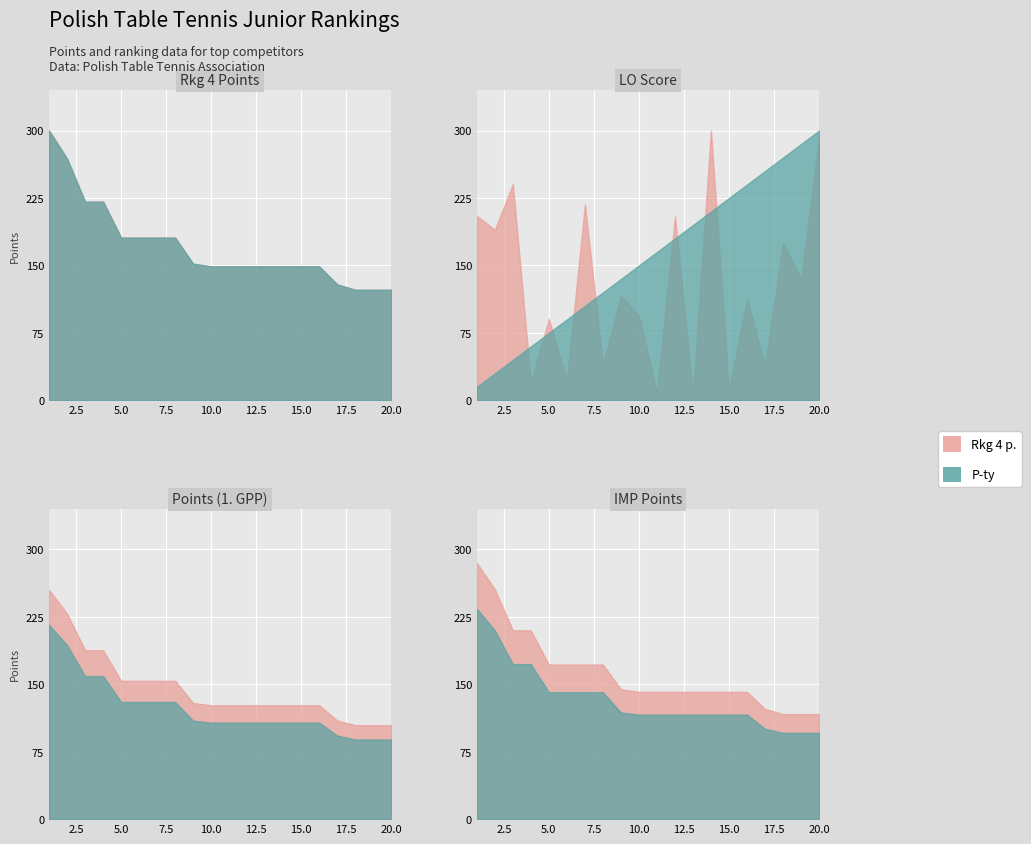

What is the total value across all series at 4?

954